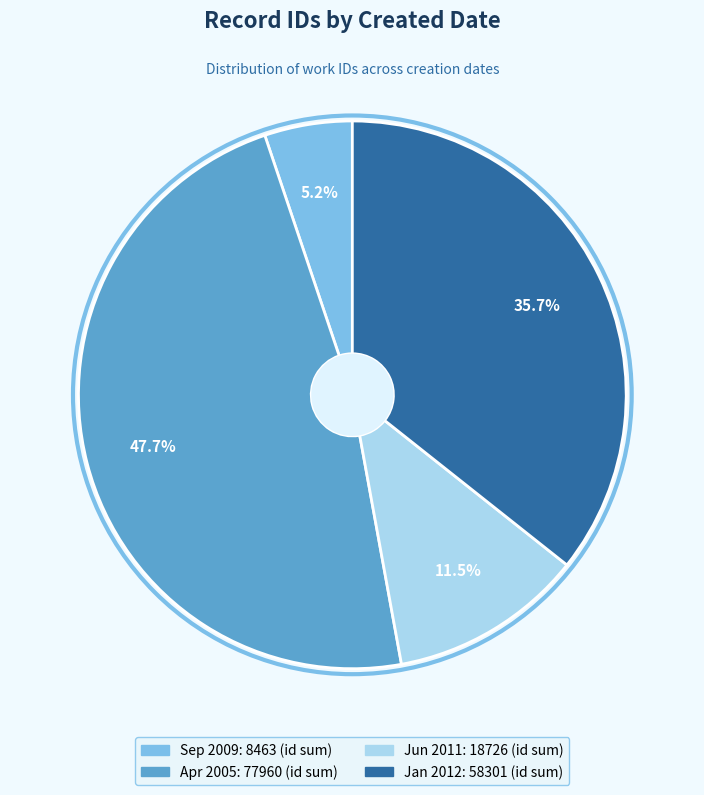

Is there any slice that represents more than half of the pie?

No